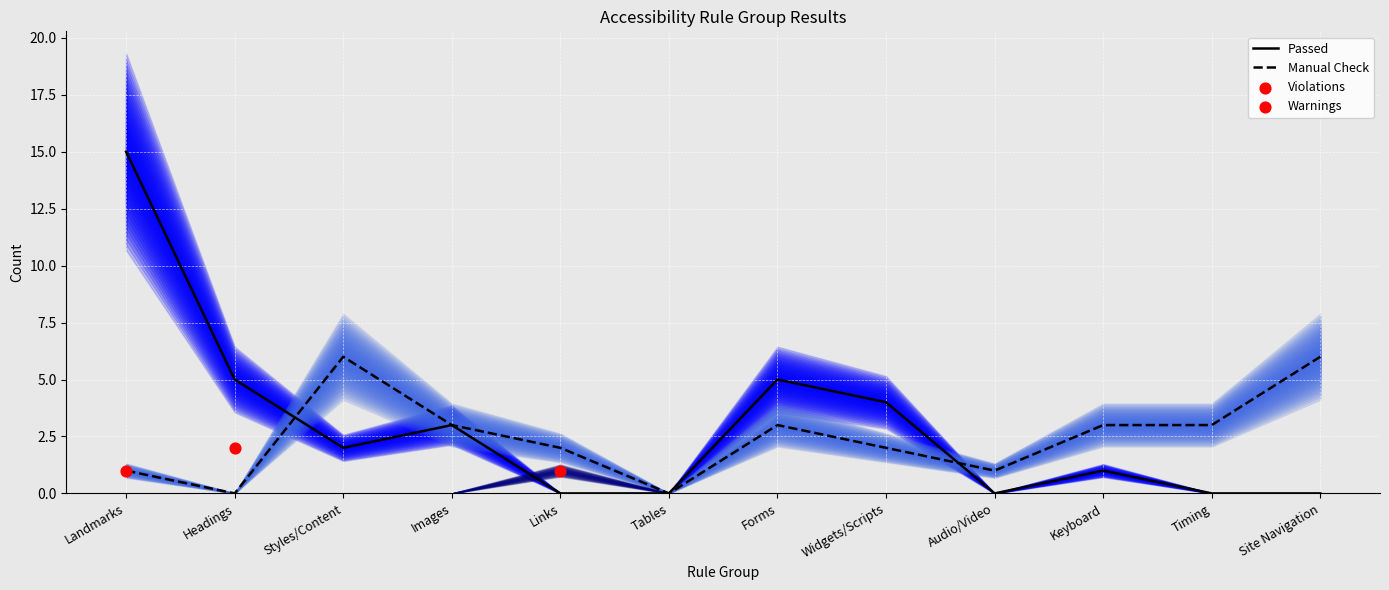

Which series contains the lowest Y value?

Passed